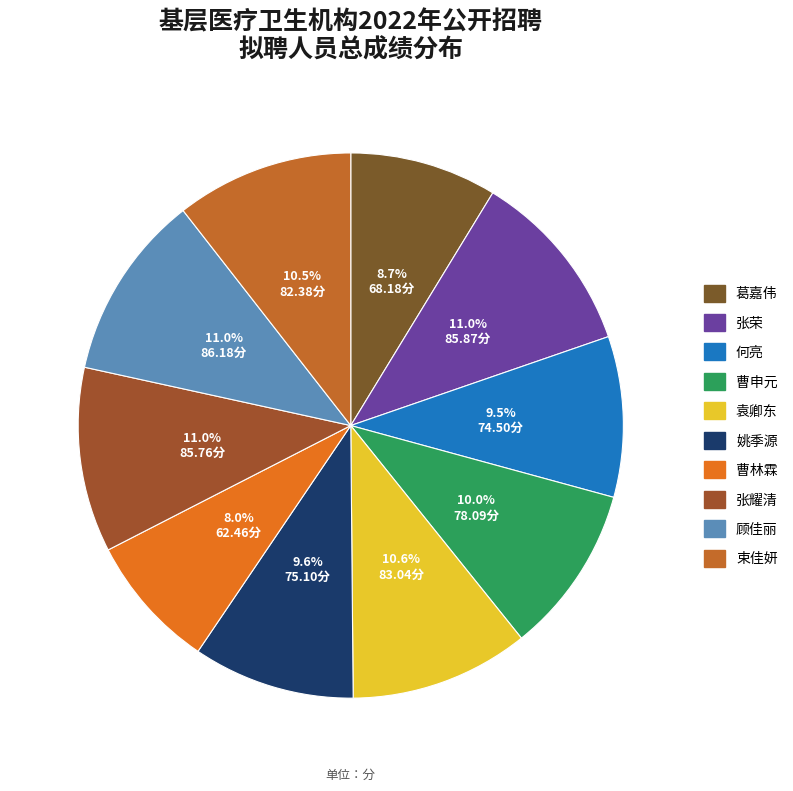

Rank the categories by value from highest to lowest.

顾佳丽, 张荣, 张耀清, 袁卿东, 束佳妍, 曹申元, 姚季源, 何亮, 葛嘉伟, 曹林霖